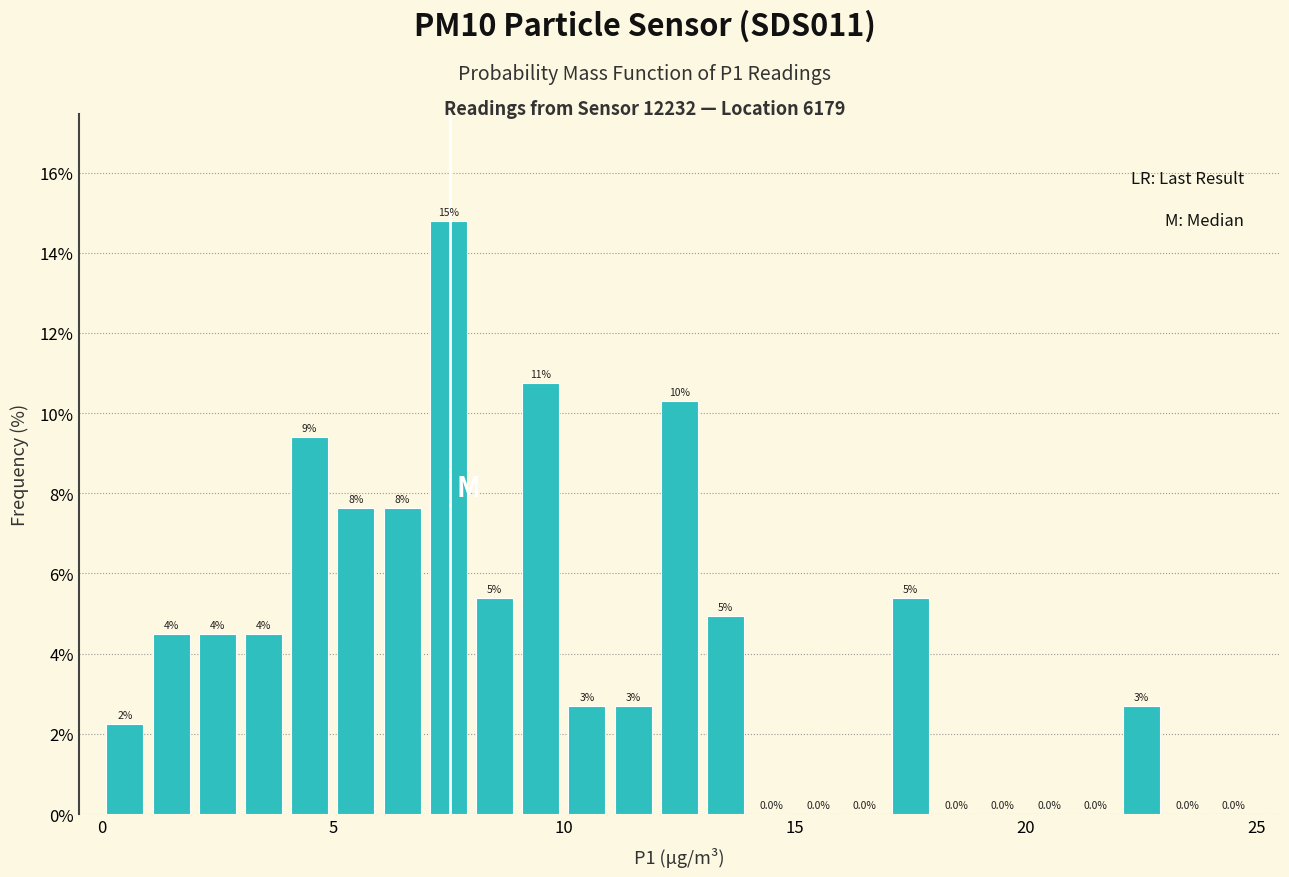

Read against the x-axis, roughly where is the centre of the tallest bar?

7.5